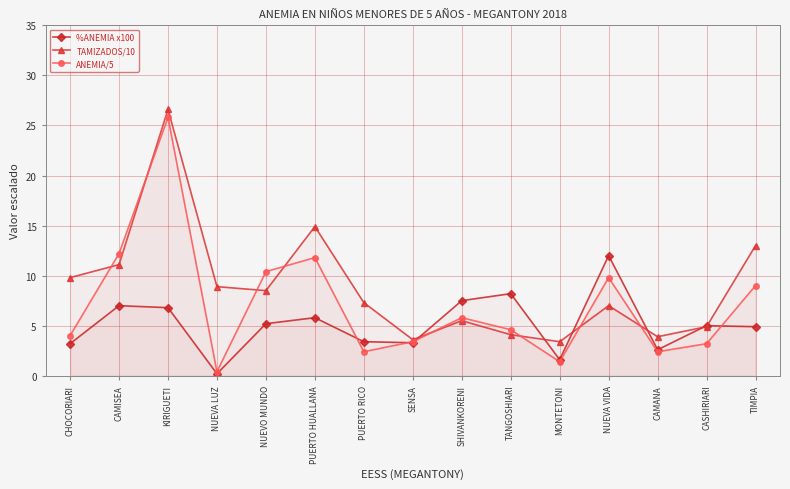

How many interior local peaks does the TAMIZADOS/10 series have?

4